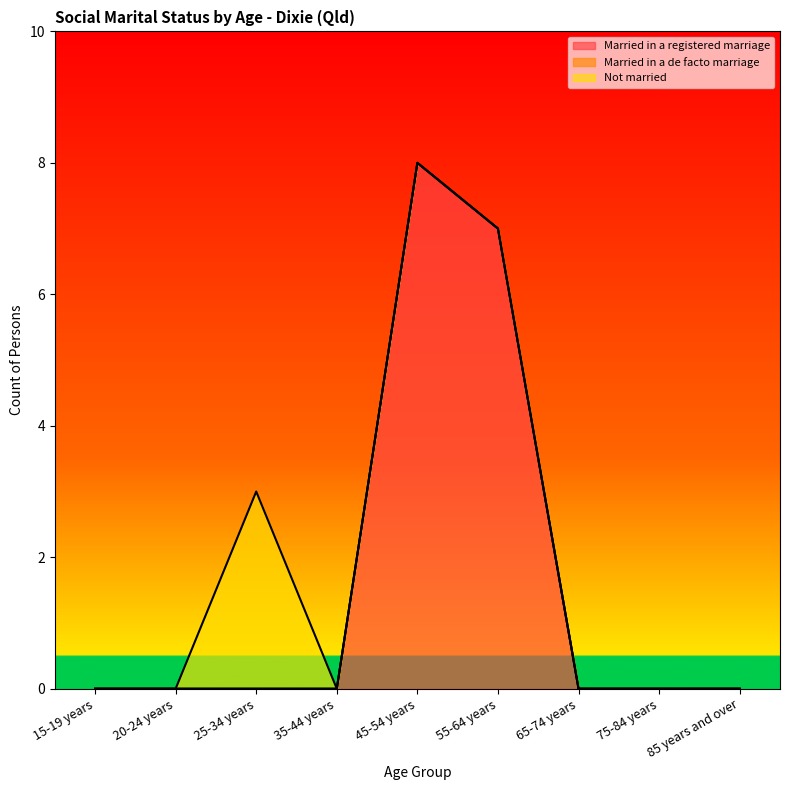

True or false: Not married and Married in a de facto marriage intersect in this chart.

False